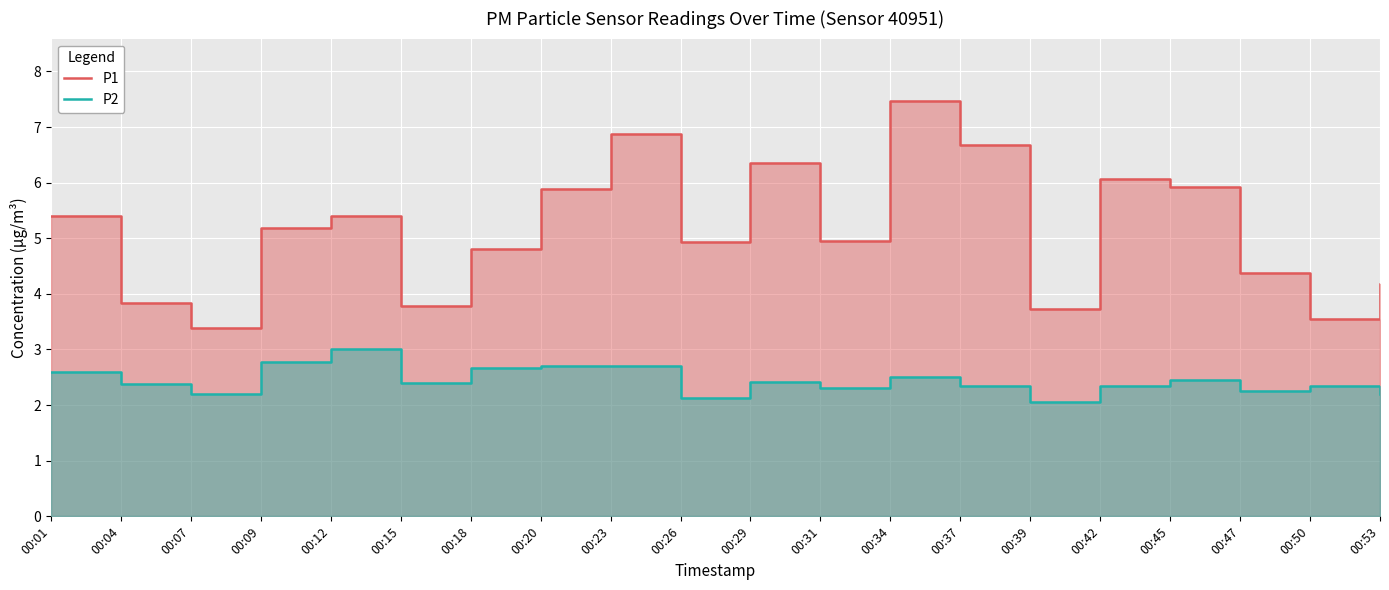

Reading left to right, transcribe all the data shown in this chart.

P1: 00:01=5.4	00:04=3.8	00:07=3.4	00:09=5.2	00:12=5.4	00:15=3.8	00:18=4.8	00:20=5.9	00:23=6.9	00:26=4.9	00:29=6.3	00:31=5.0	00:34=7.5	00:37=6.7	00:39=3.7	00:42=6.1	00:45=5.9	00:47=4.4	00:50=3.5	00:53=4.2
P2: 00:01=2.6	00:04=2.4	00:07=2.2	00:09=2.8	00:12=3.0	00:15=2.4	00:18=2.7	00:20=2.7	00:23=2.7	00:26=2.1	00:29=2.4	00:31=2.3	00:34=2.5	00:37=2.4	00:39=2.0	00:42=2.4	00:45=2.5	00:47=2.2	00:50=2.4	00:53=2.2